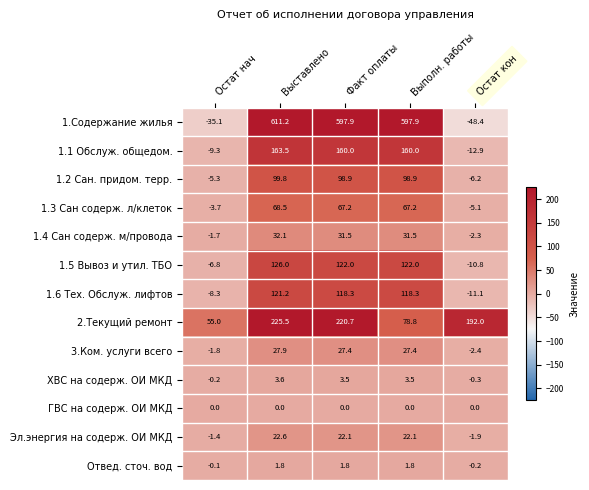

At how many categories does at least one series exceed 486?

3